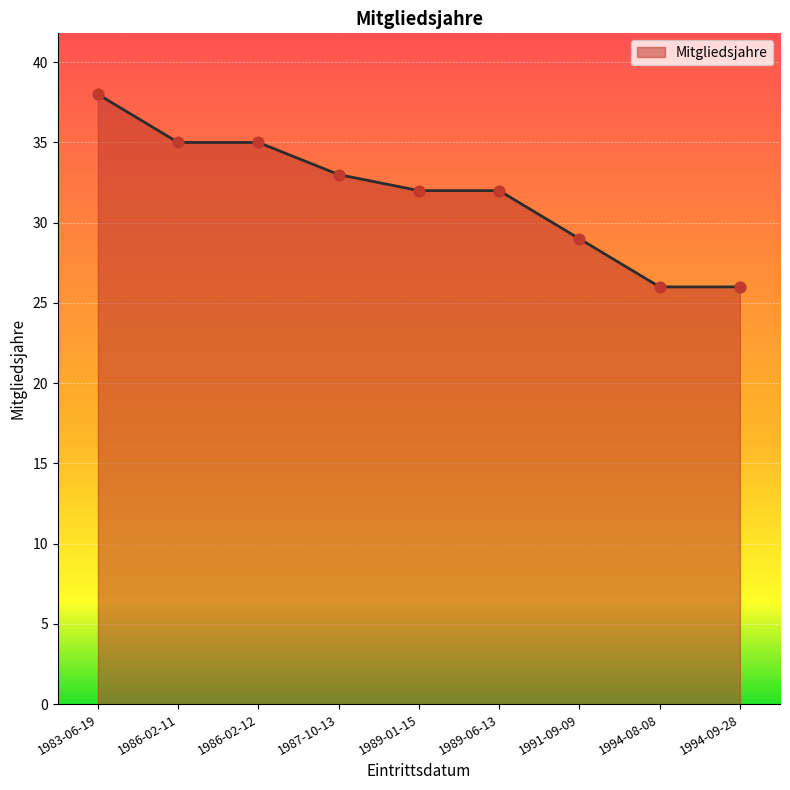

Approximately how many times larger is the value at 1989-01-15 compared to 1987-10-13?

1.0